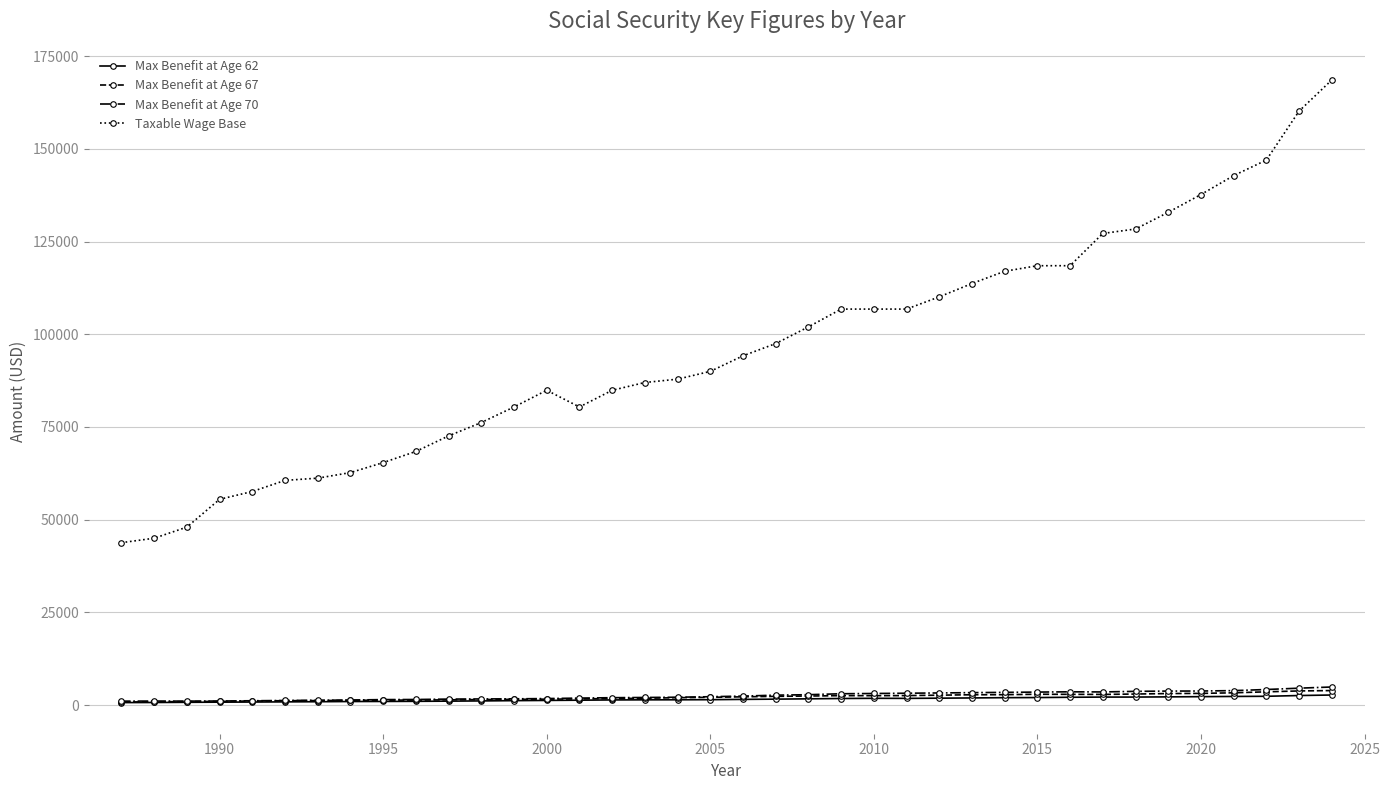

In Taxable Wage Base, how many points are lower than both neighbors (excluding endpoints)?

1